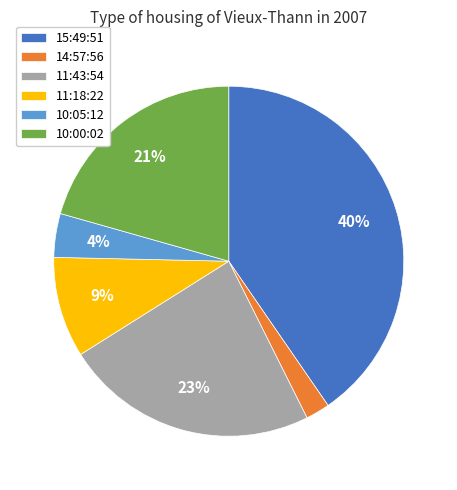

To the nearest percent, what is the difference between the 11:43:54 and 14:57:56 slice percentages?

21%